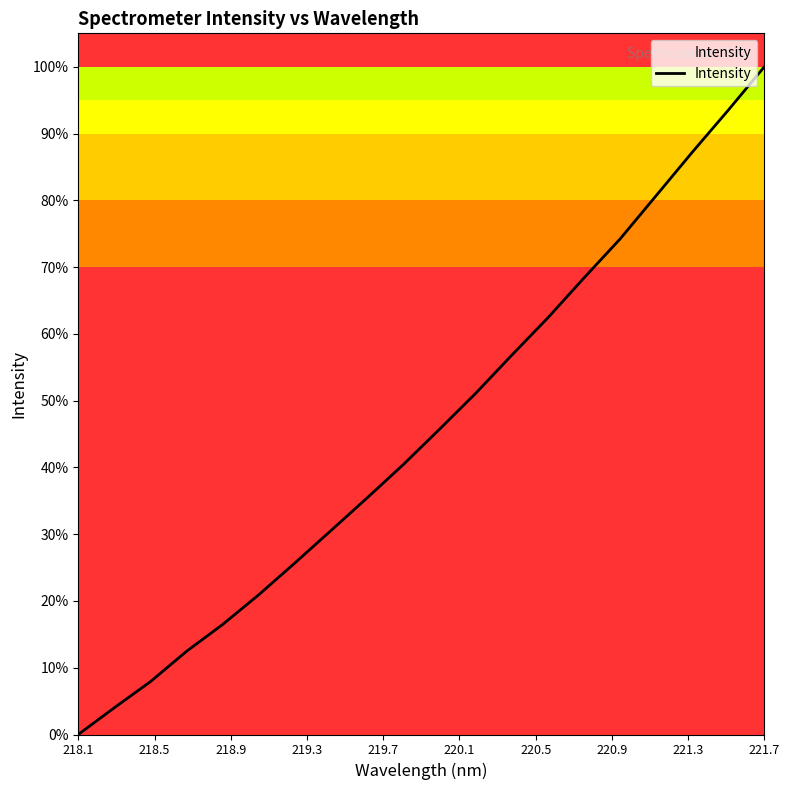

How many lines are shown in the chart?

1